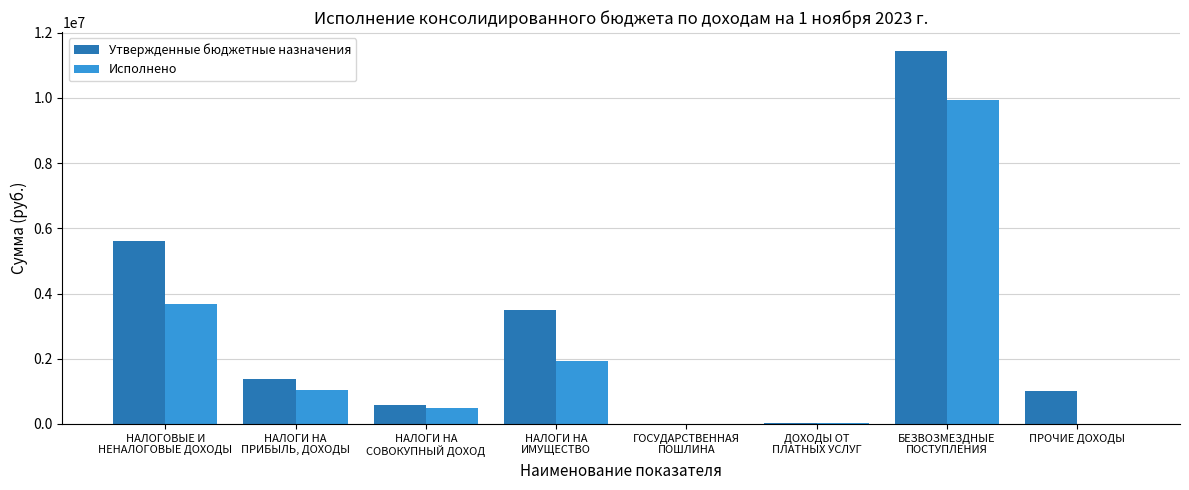

Where does the Утвержденные бюджетные назначения series first go above 1366300?

НАЛОГОВЫЕ И
НЕНАЛОГОВЫЕ ДОХОДЫ